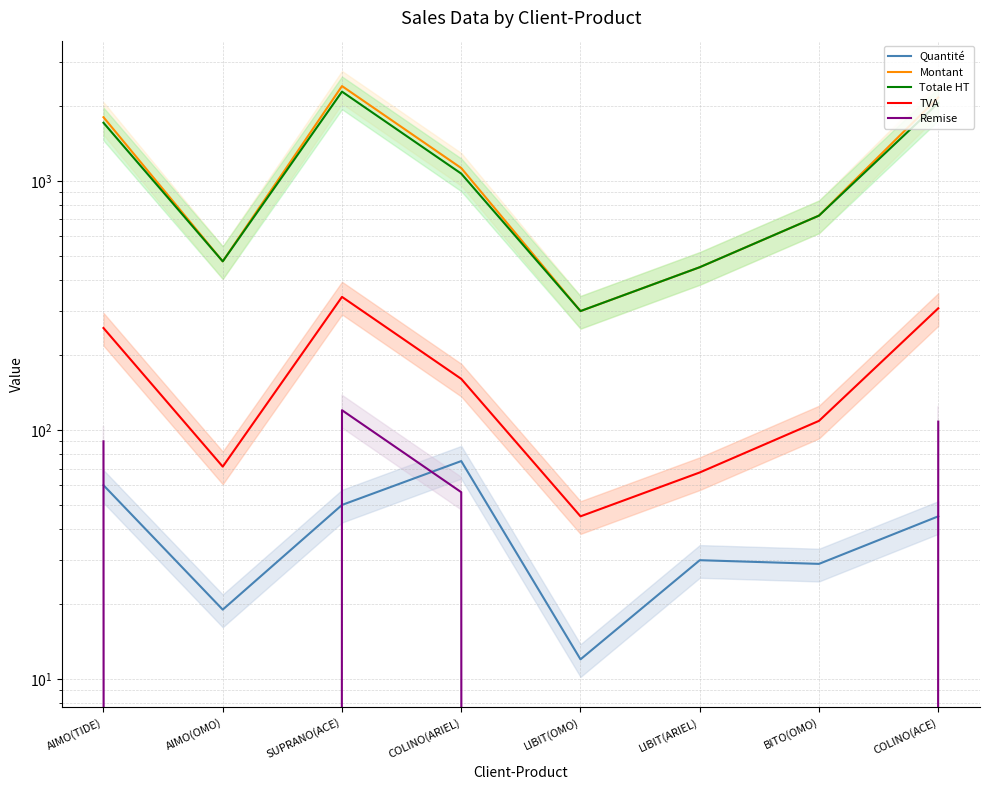

The Remise series shows 166.6 at SUPRANO(ACE). True or false?

False